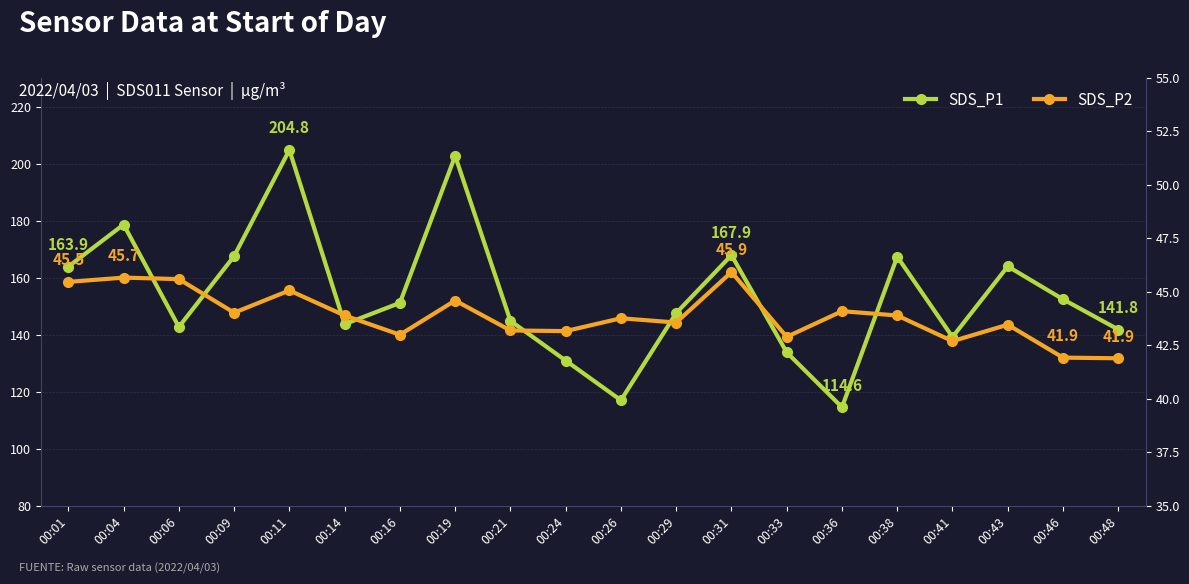

What is the difference between the maximum and minimum values in the SDS_P1 series?

90.2